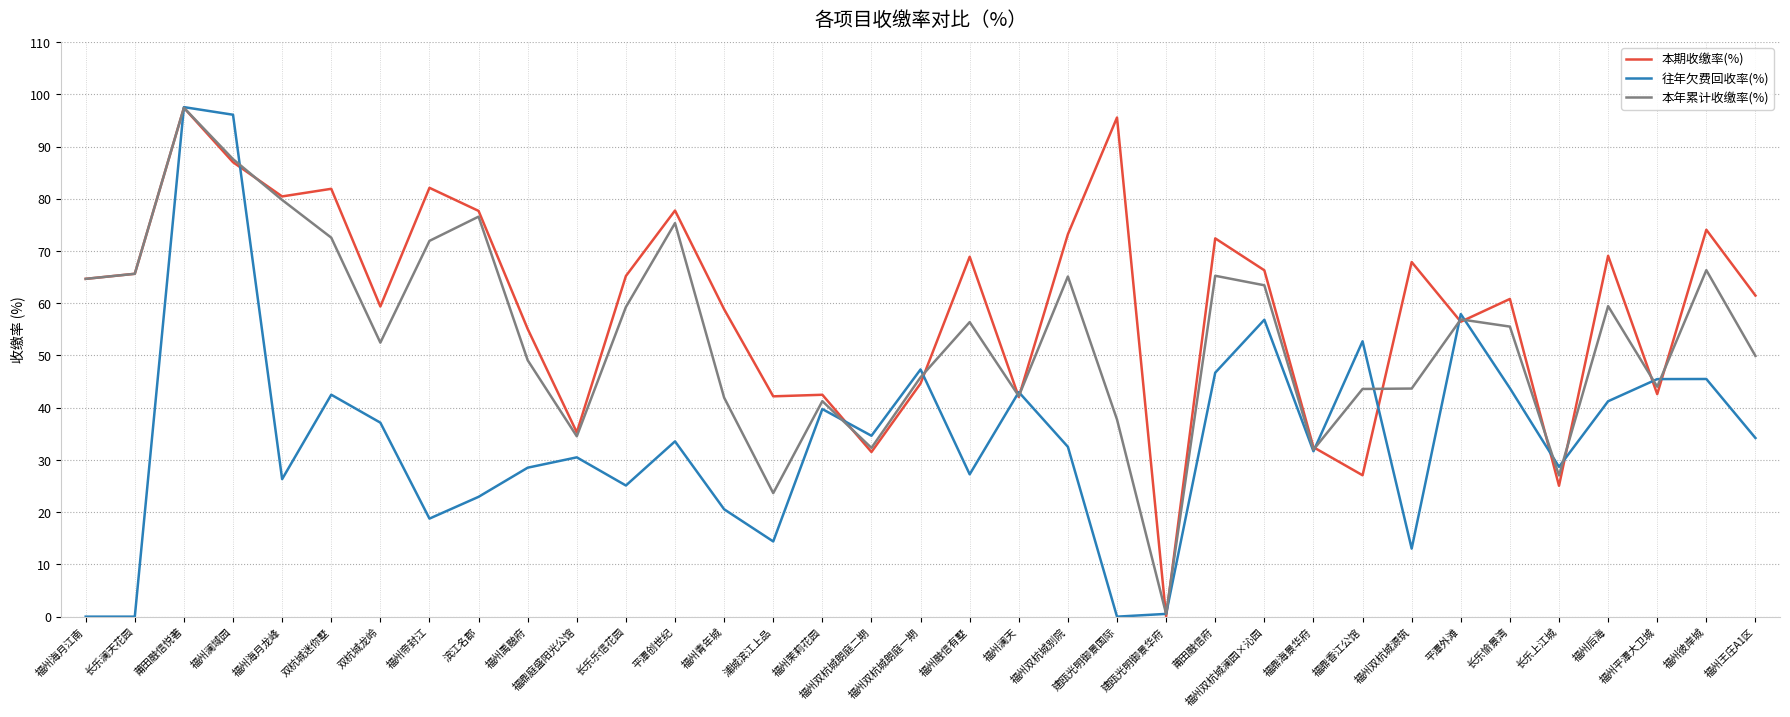

Rank the series at 长乐乐信花园 from lowest to highest value.

往年欠费回收率(%), 本年累计收缴率(%), 本期收缴率(%)